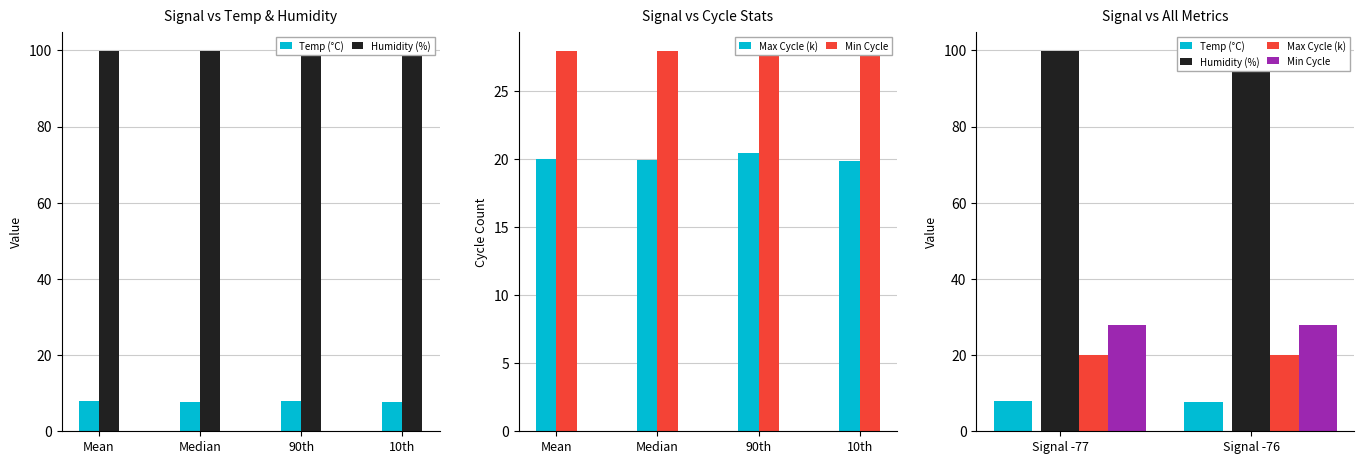

Does the chart contain stacked bars?

No